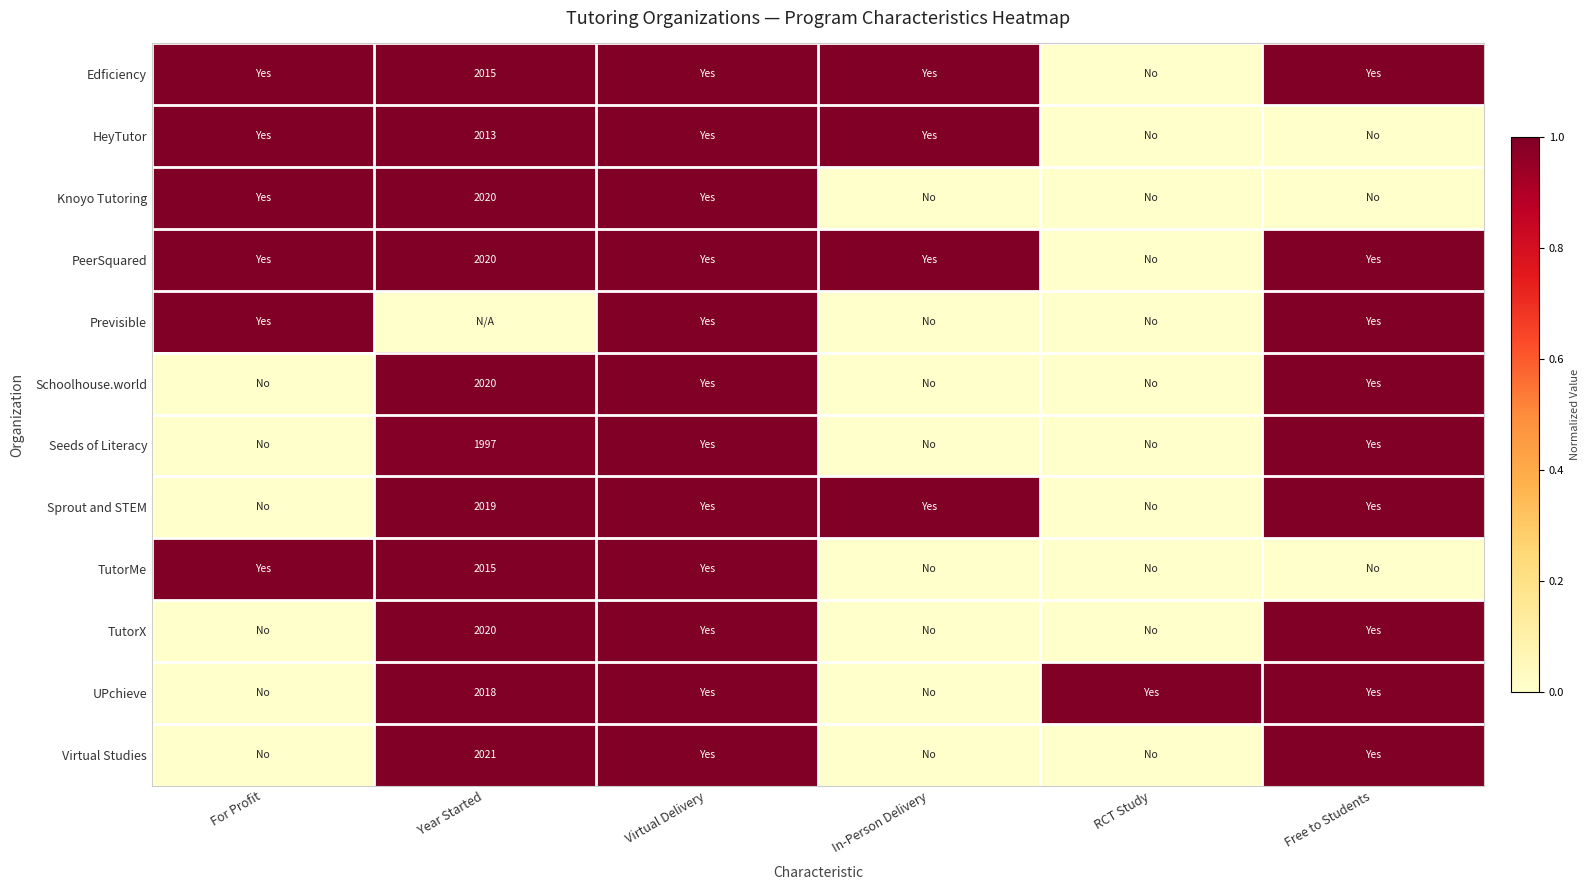

Is it true that Sprout and STEM equals 2019 at Year Started?

True